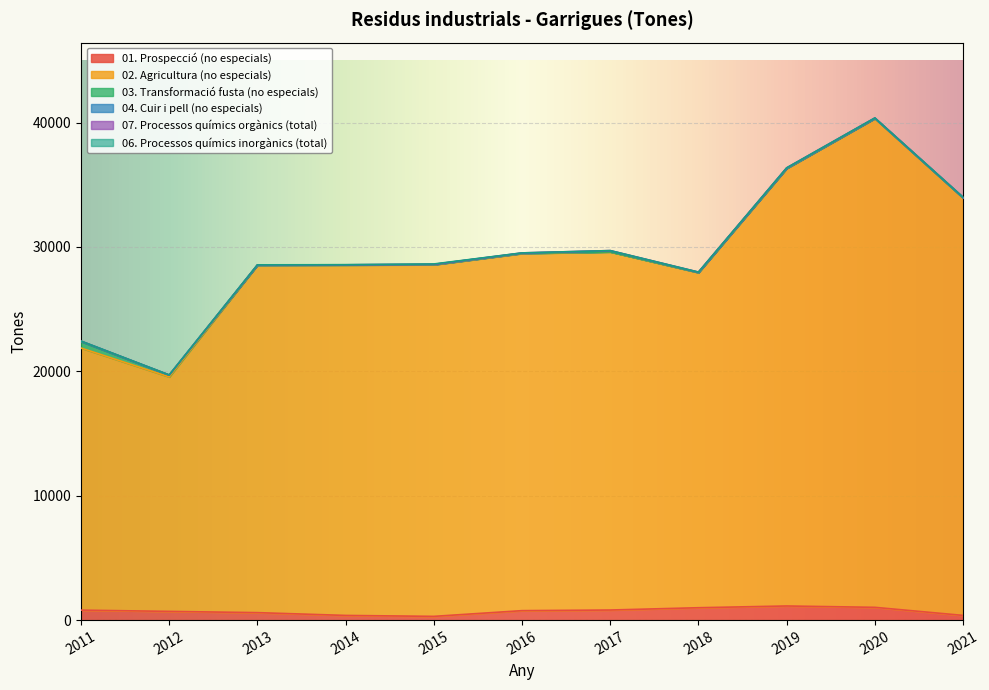

How many lines are shown in the chart?

6